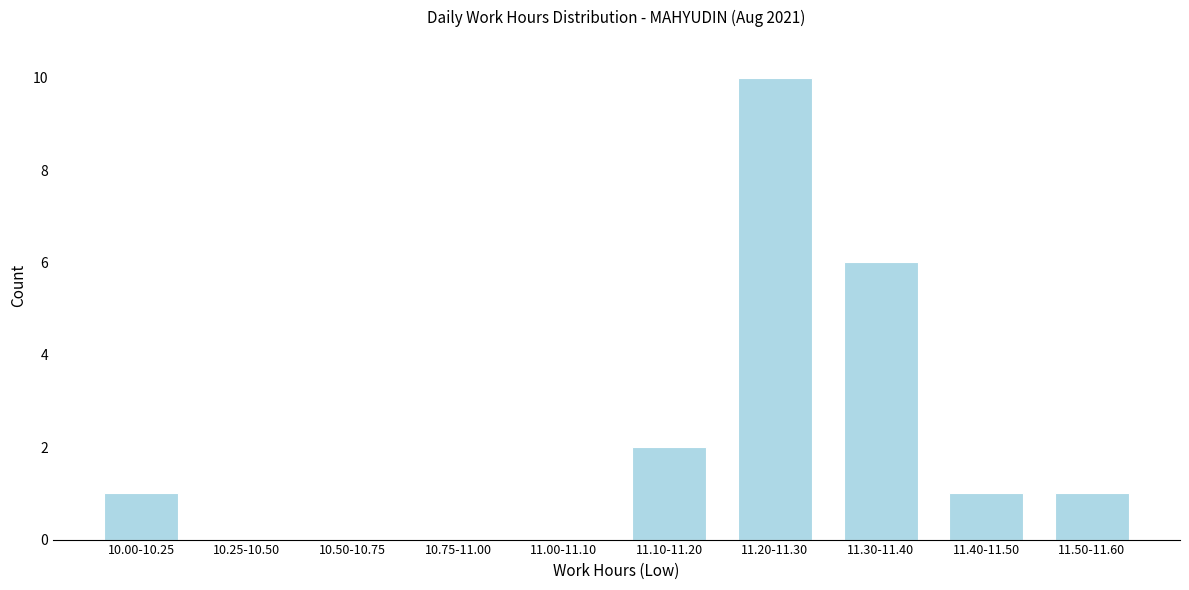

Reading left to right, extract all data points from this chart.

10.00-10.25=1	10.25-10.50=0	10.50-10.75=0	10.75-11.00=0	11.00-11.10=0	11.10-11.20=2	11.20-11.30=10	11.30-11.40=6	11.40-11.50=1	11.50-11.60=1